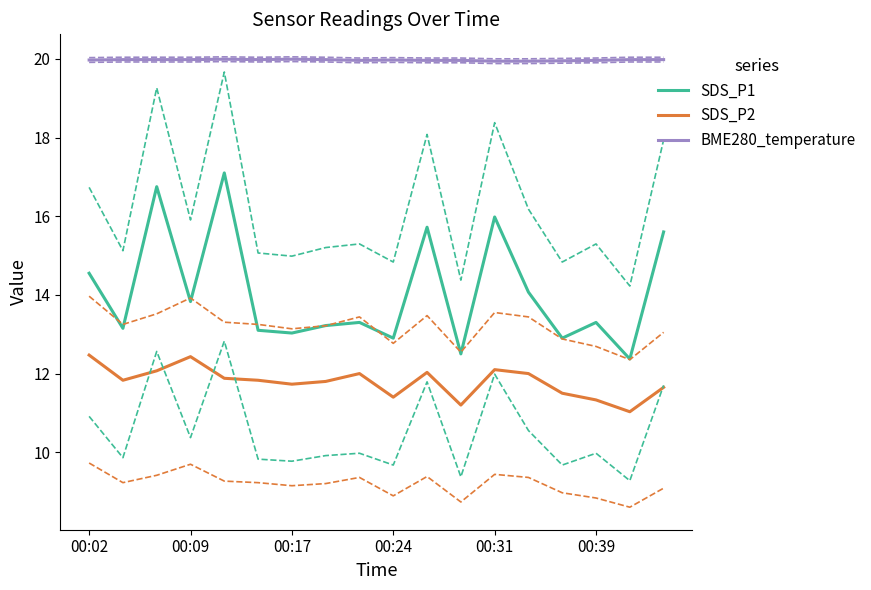

Rank the series by their average value, from lowest to highest.

SDS_P2, SDS_P1, BME280_temperature